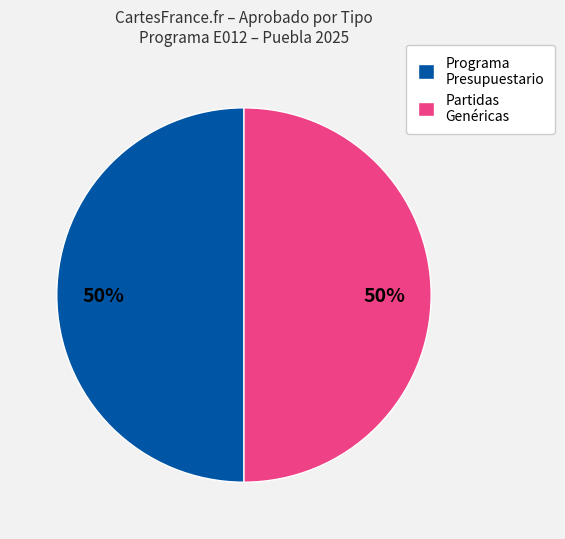

What is the ratio of the value at Partidas Genéricas to the value at Programa Presupuestario?

1.0